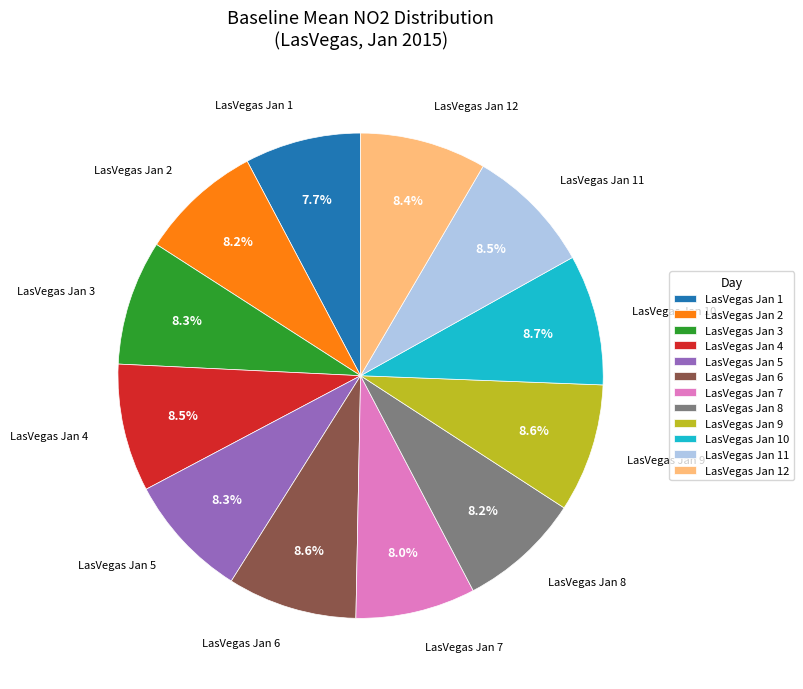

Between LasVegas Jan 1 and LasVegas Jan 11, which is larger?

LasVegas Jan 11